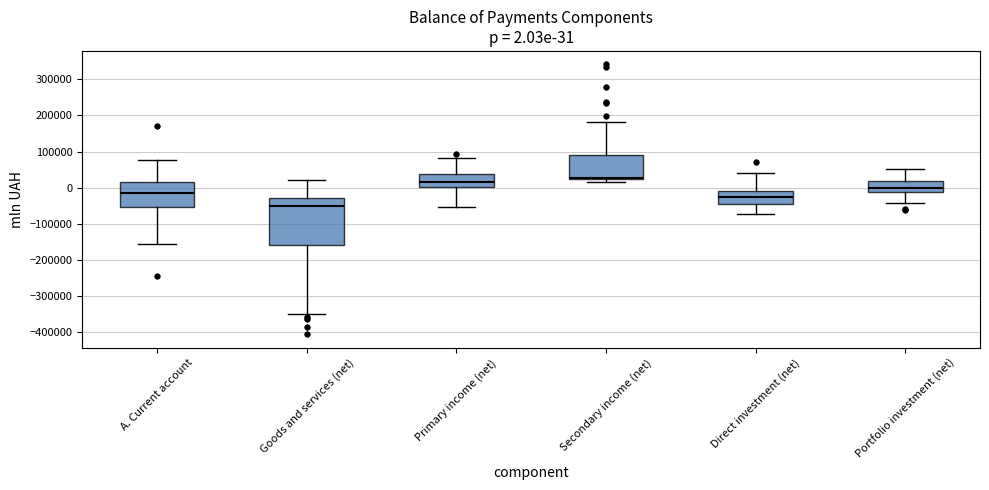

Which box has the highest median line?

Secondary income (net)